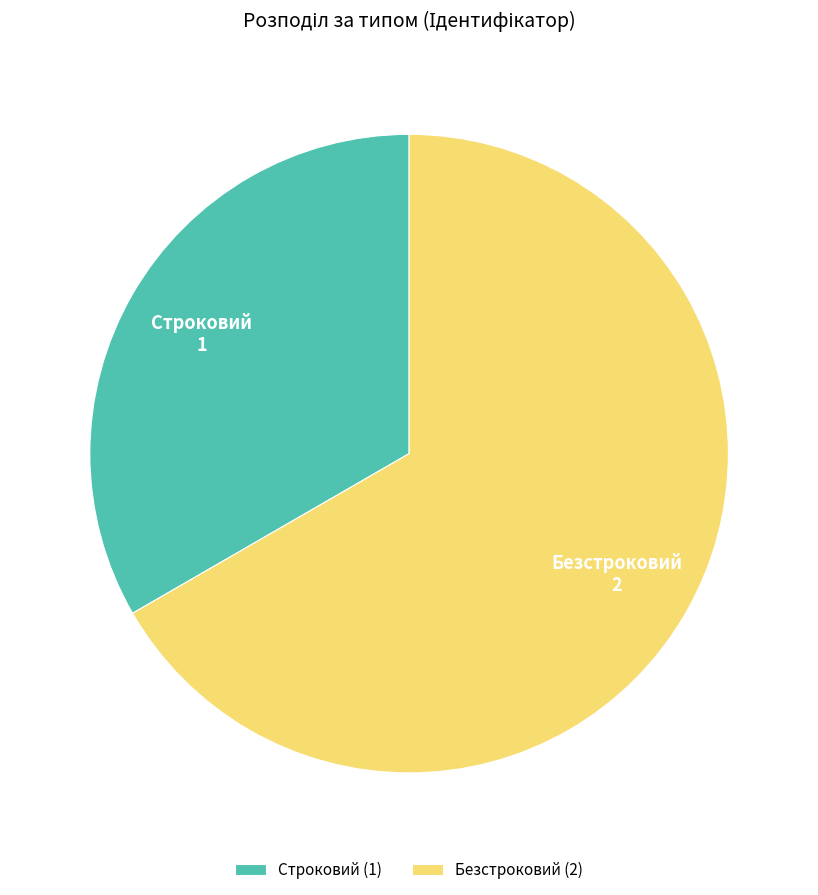

Count the number of slices in the pie.

2